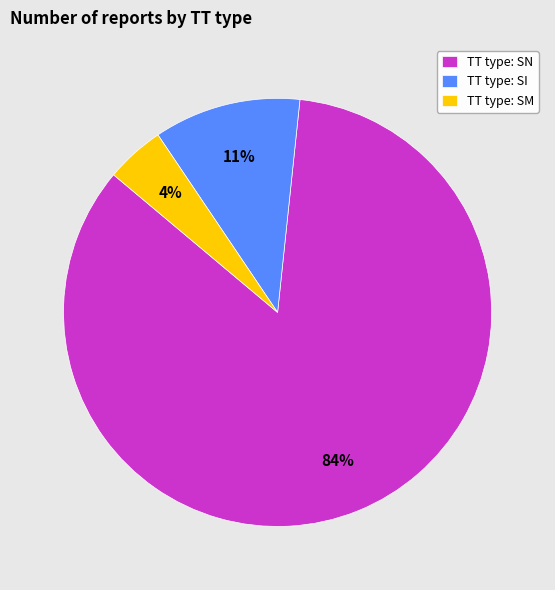

Which category has the smallest portion of the pie?

TT type: SM